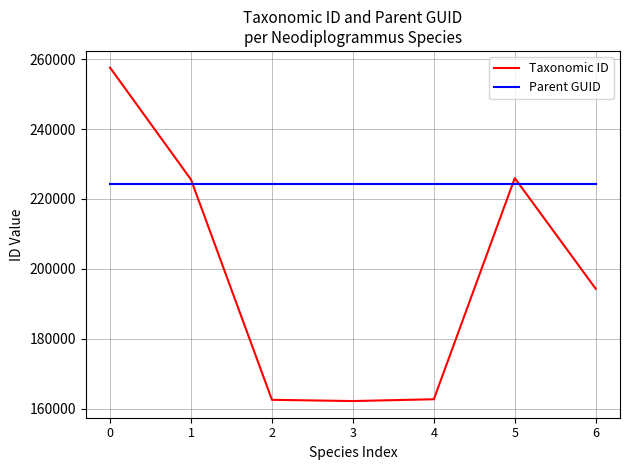

What is the approximate value of Taxonomic ID at 1, to the nearest 50?

225550